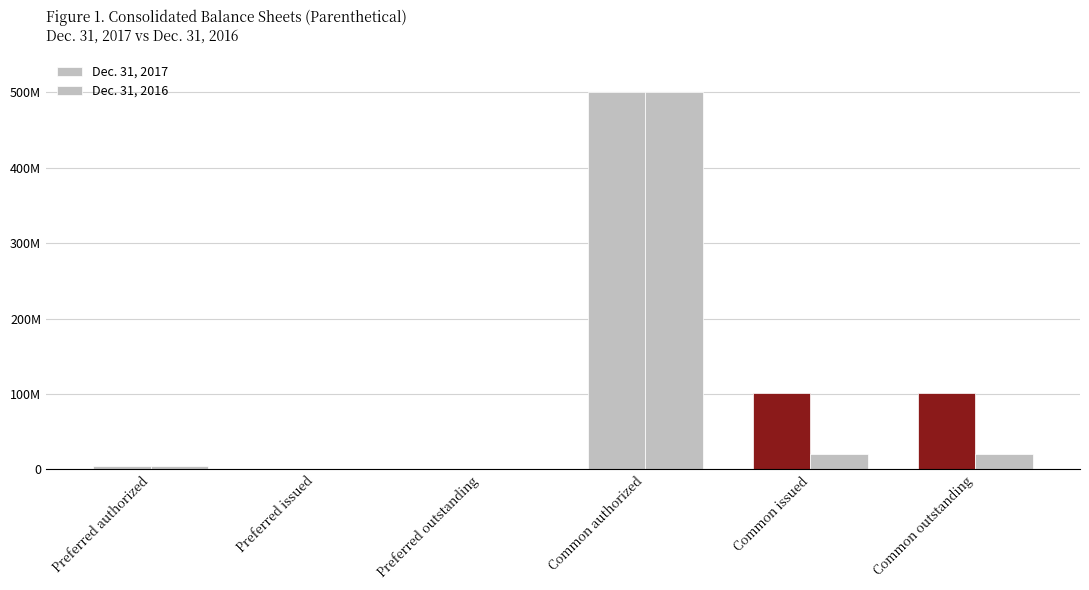

What is the label of the 5th bar from the right?

Preferred issued